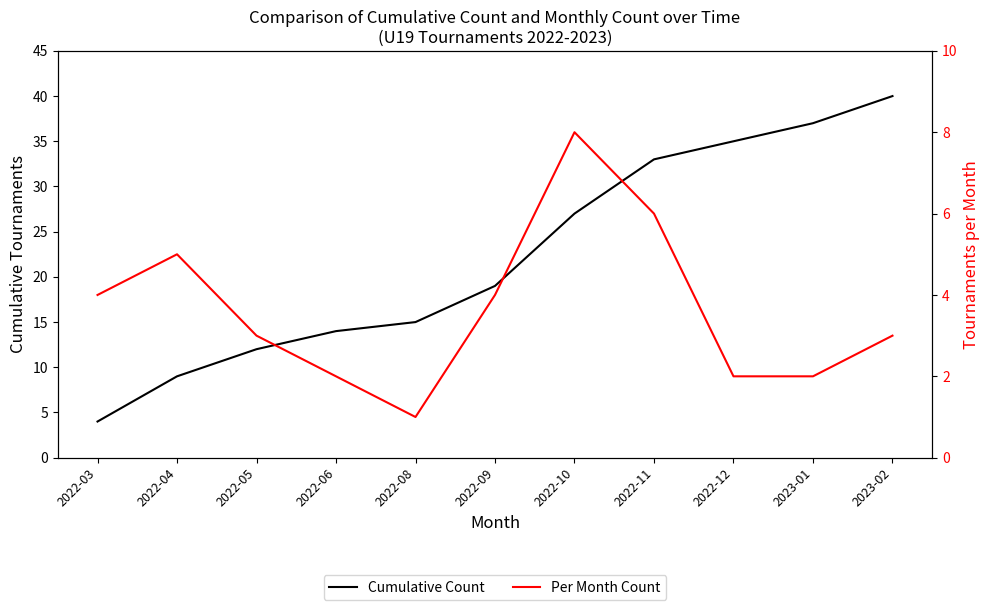

List the series in order of their overall mean, lowest first.

Per Month Count, Cumulative Count